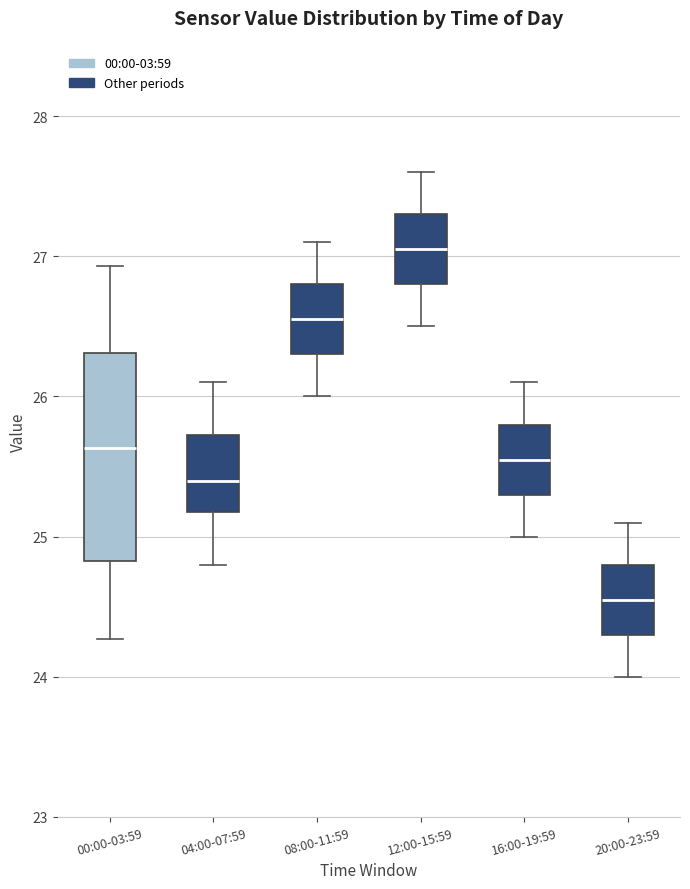

Where does the median line of the box for 16:00-19:59 sit on the y-axis? The values are not printed on the chart, so give them approximately, as read against the axis.

25.6